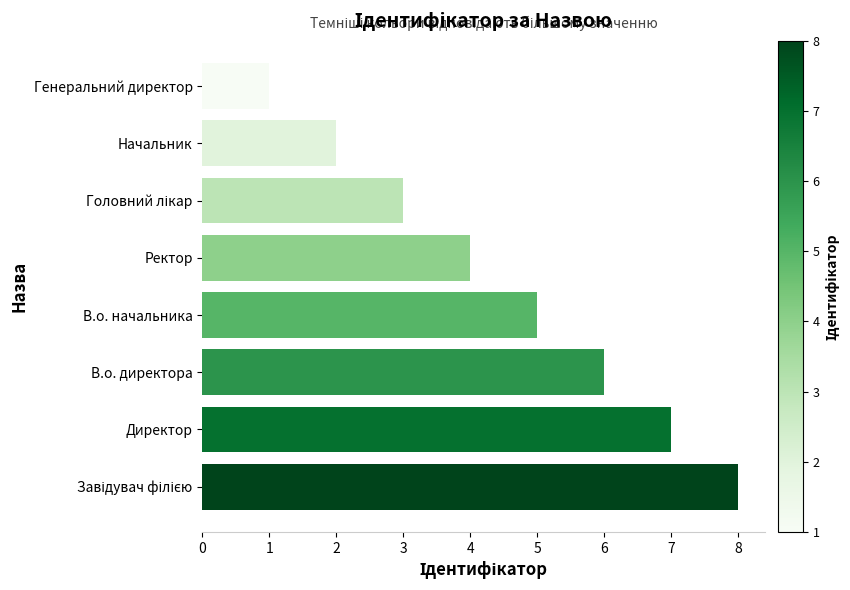

At which label is the value closest to 4?

Ректор